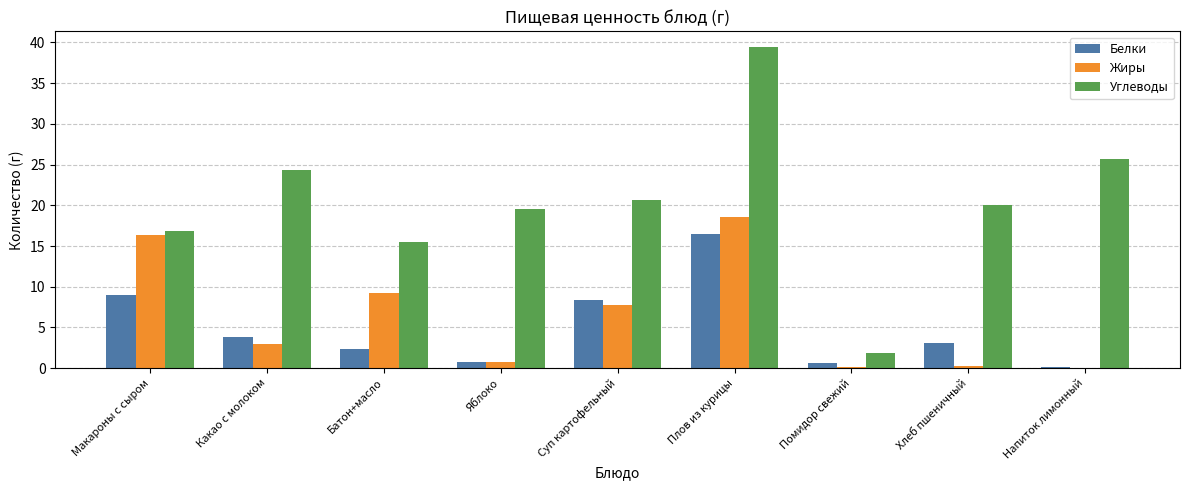

How many series are shown in this chart?

3